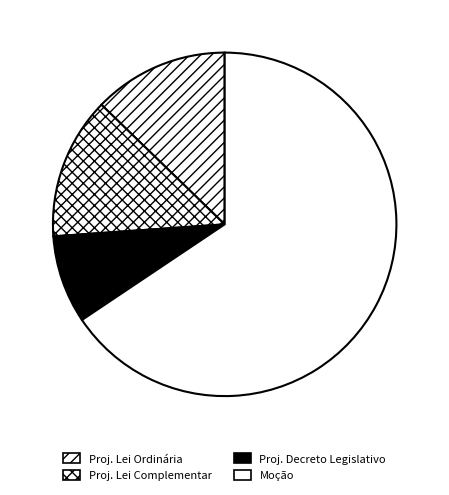

How many slices are in this pie chart?

4